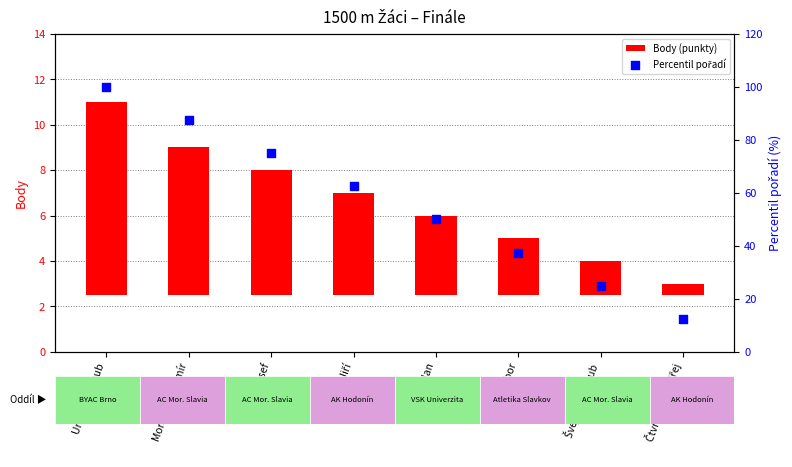

Which series has the widest spread of Y values?

Percentil pořadí